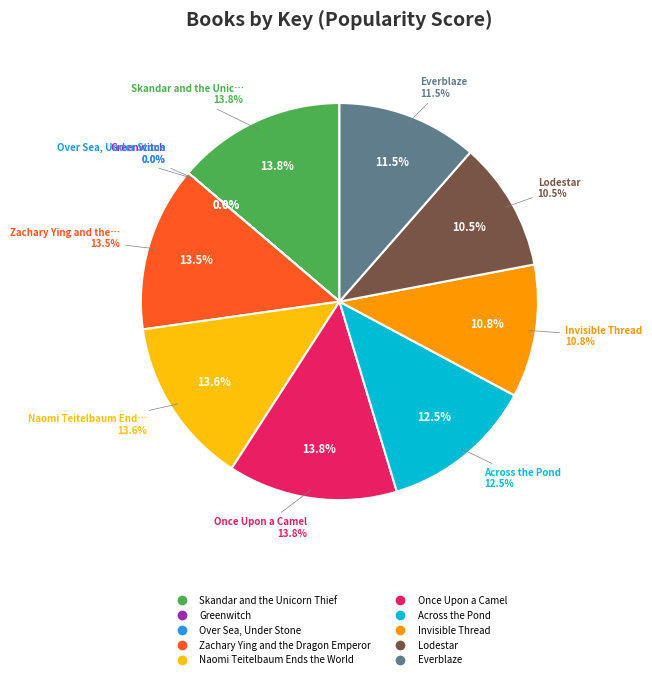

Does Over Sea, Under Stone represent more than half of the total?

No